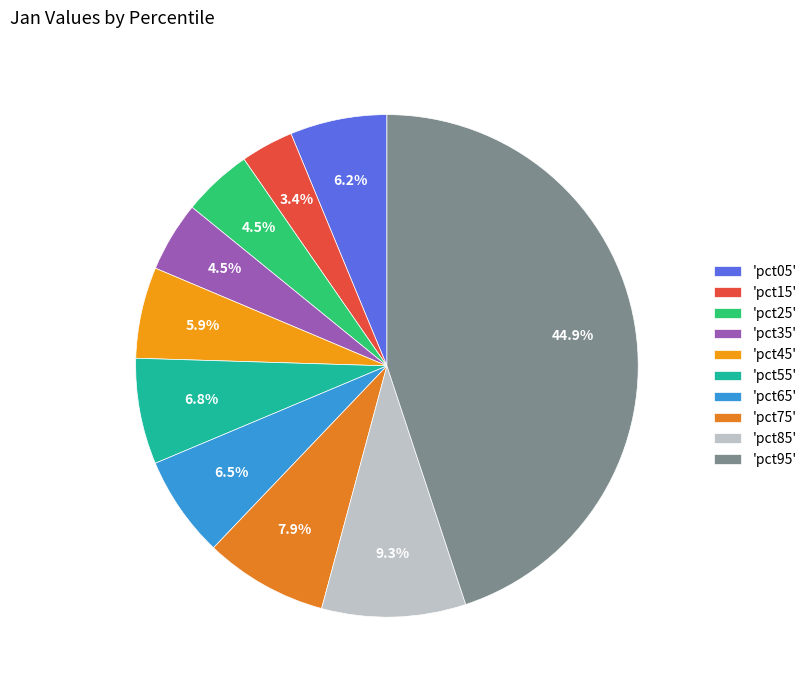

Which slice is the smallest?

'pct15'